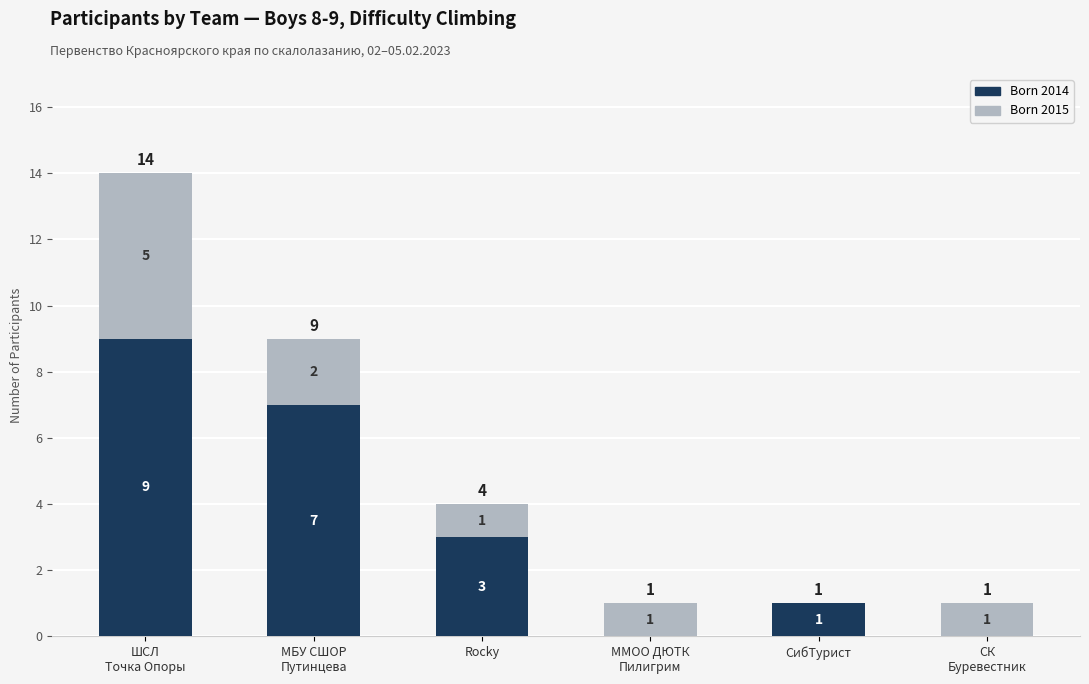

What is the sum of all Born 2014 values?

20